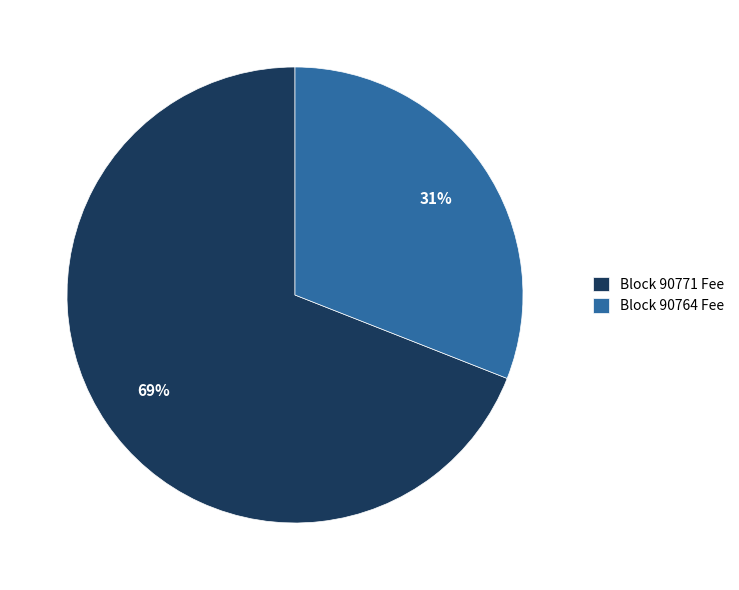

Which slice represents more than half of the pie?

Block 90771 Fee